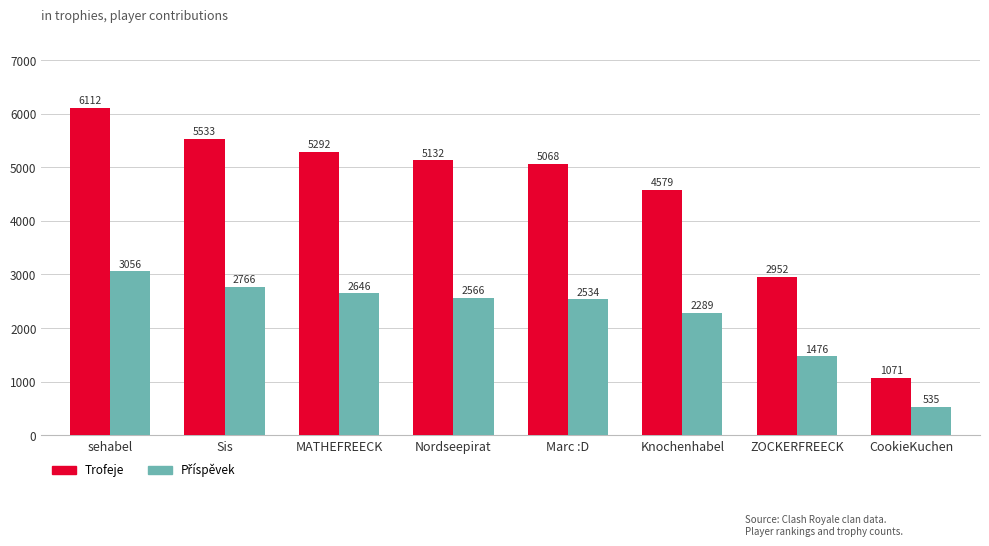

Which category has the highest value across all series?

sehabel